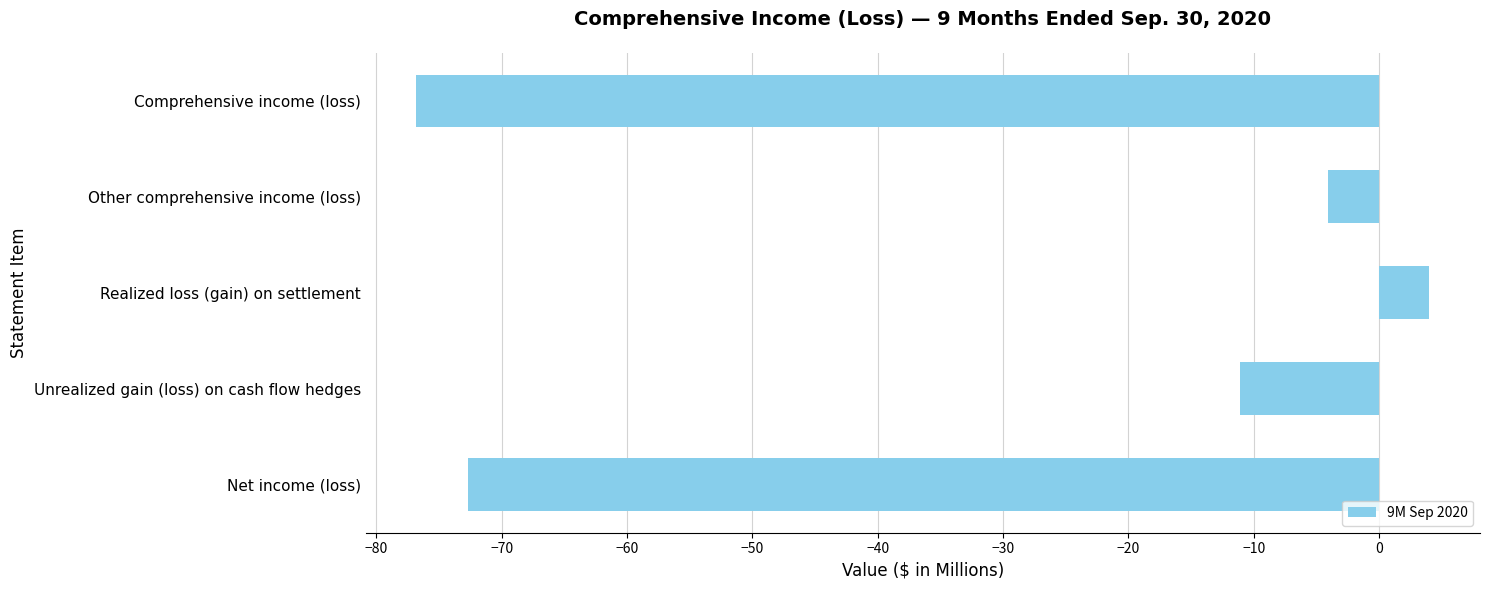

What is the sum of all values?

-160.7